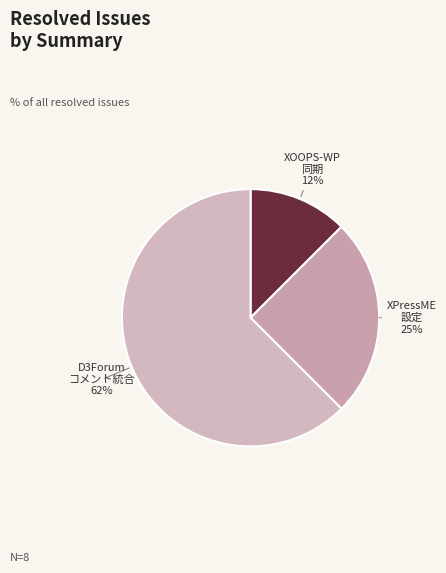

Is it true that D3Forum コメント統合 is 62% of the pie?

True